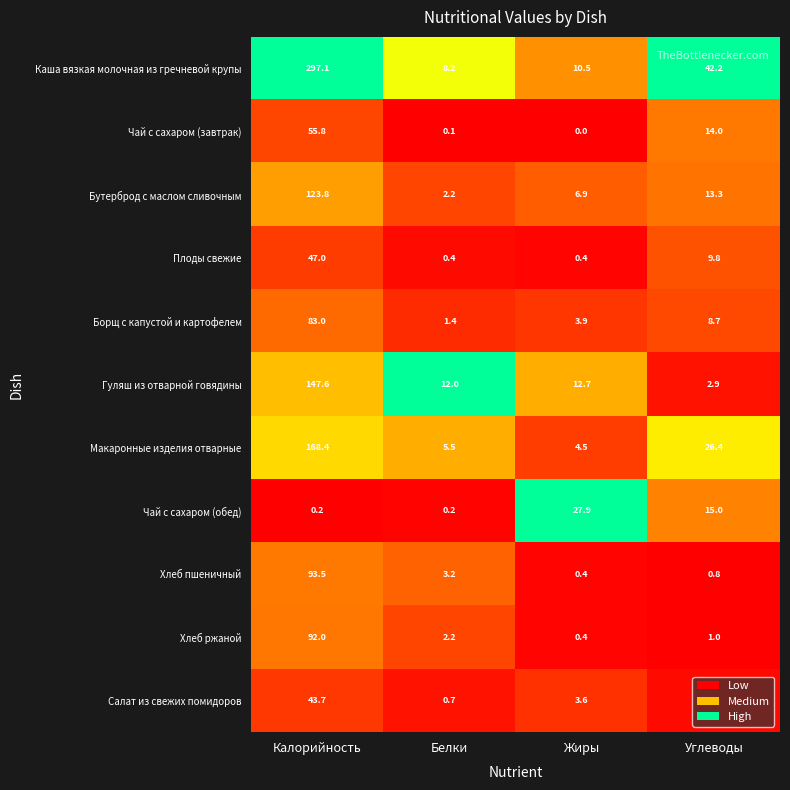

What is the sum of all Борщ с капустой и картофелем values?

97.0